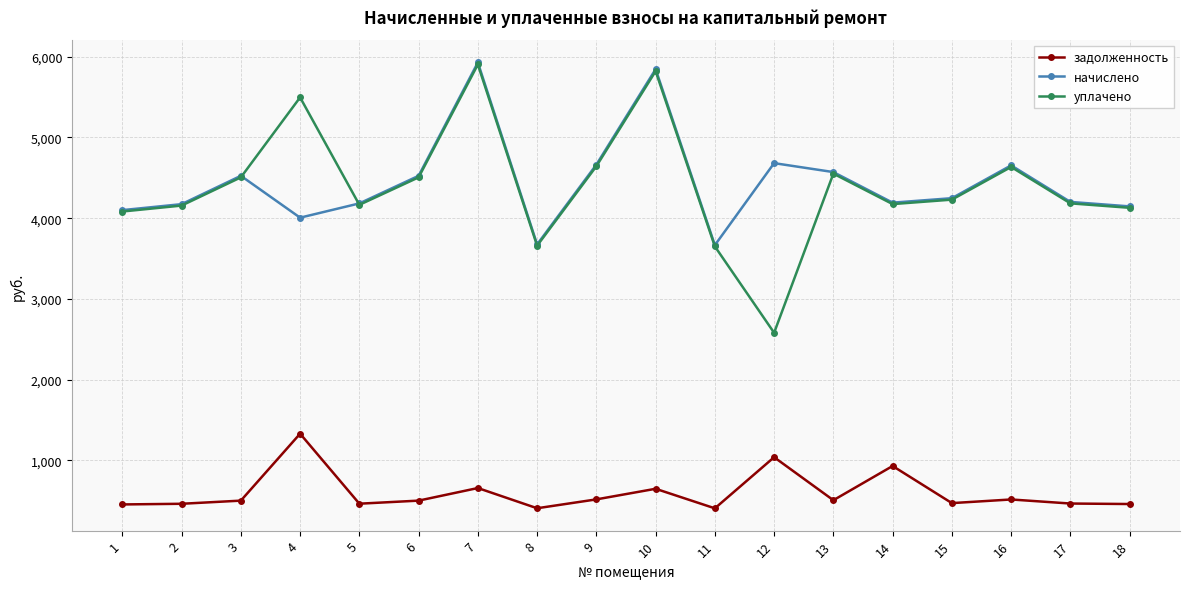

Which series changed the most between 1 and 17?

начислено